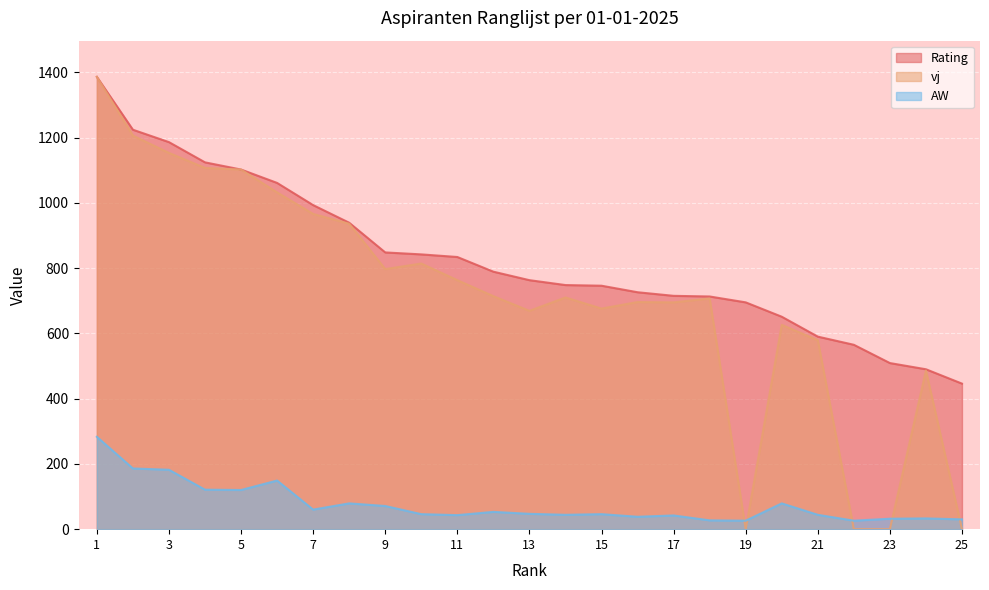

Reading left to right, what are all the values shown in this chart?

Rating: 1386	1224	1186	1124	1102	1061	993	939	848	842	834	789	763	748	746	726	715	713	695	651	590	565	509	490	446
vj: 1386	1206	1153	1107	1102	1032	966	936	797	814	763	714	669	710	676	696	695	707	0	626	579	0	0	486	0
AW: 283	186	182	121	120	149	60	79	71	46	43	53	47	44	46	38	42	27	26	79	44	26	32	33	30